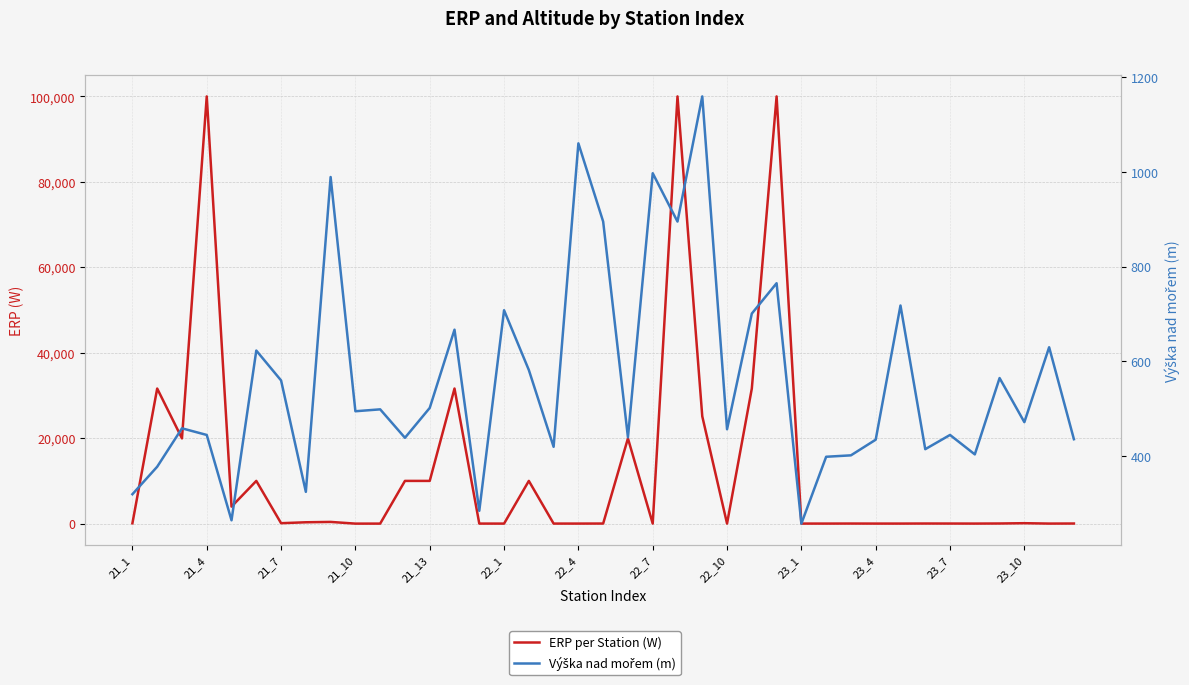

What is the maximum value for ERP per Station (W)?

100000